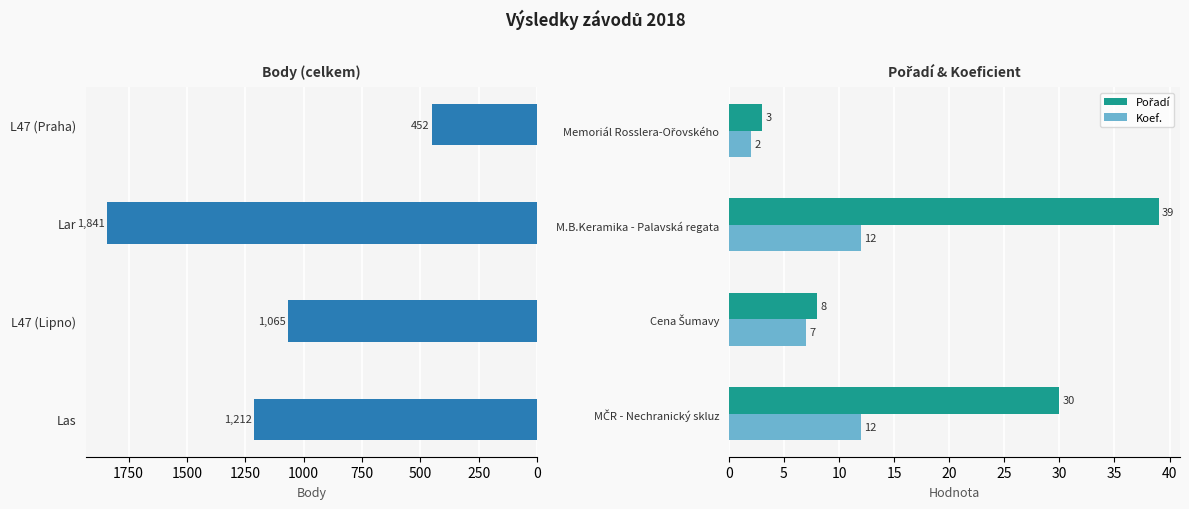

Count the Koef. values in the range 7 to 12.

3